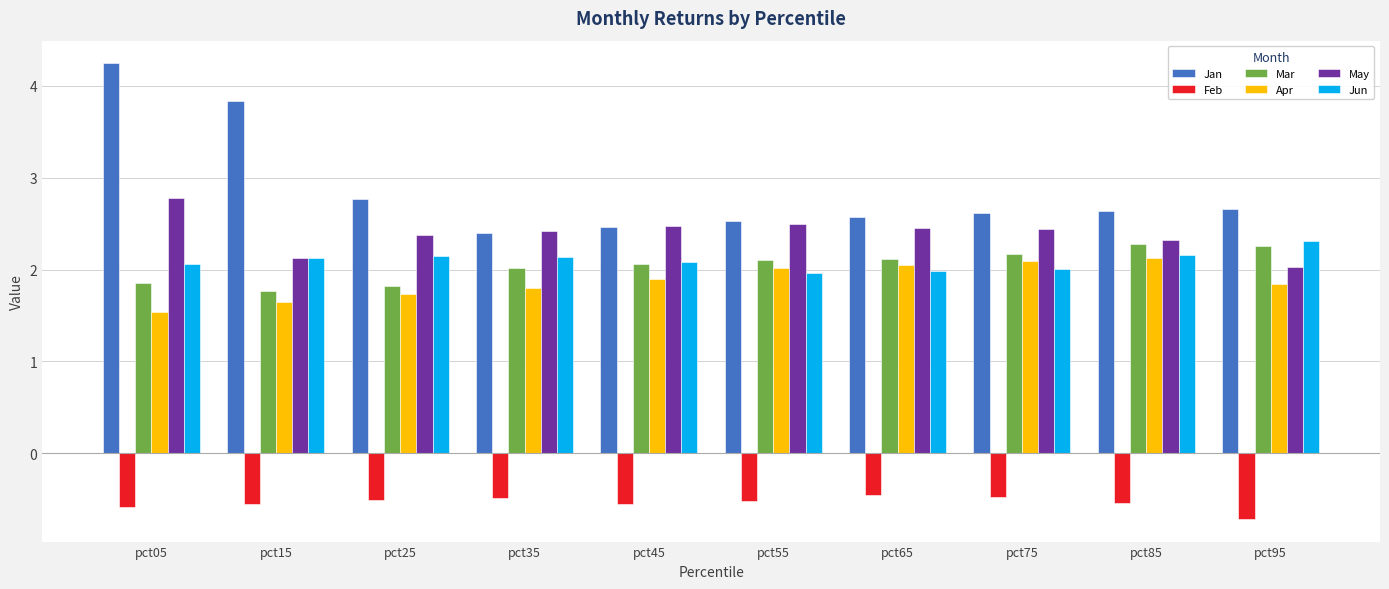

Which series has the widest spread of values?

Jan